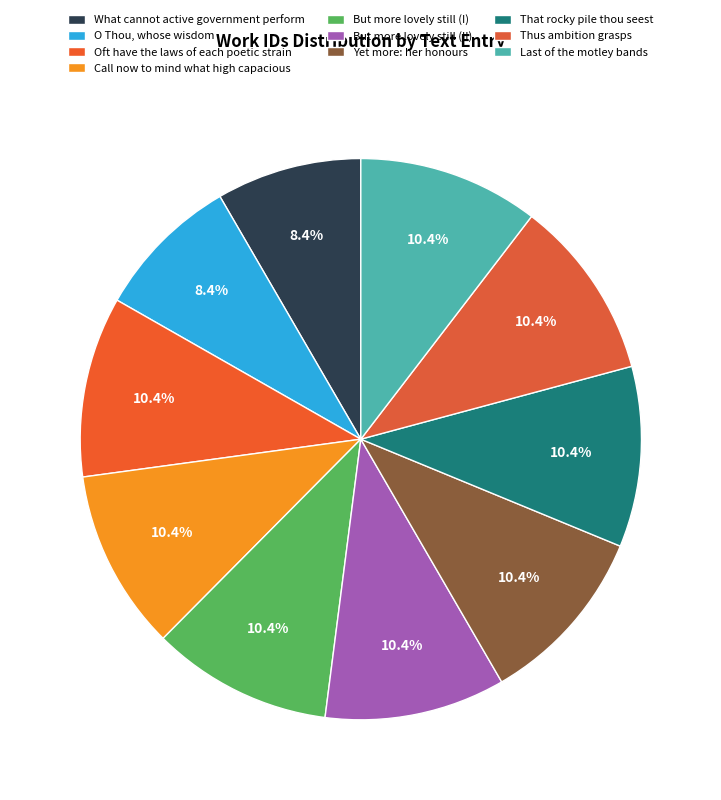

Is That rocky pile thou seest the majority of the pie?

No